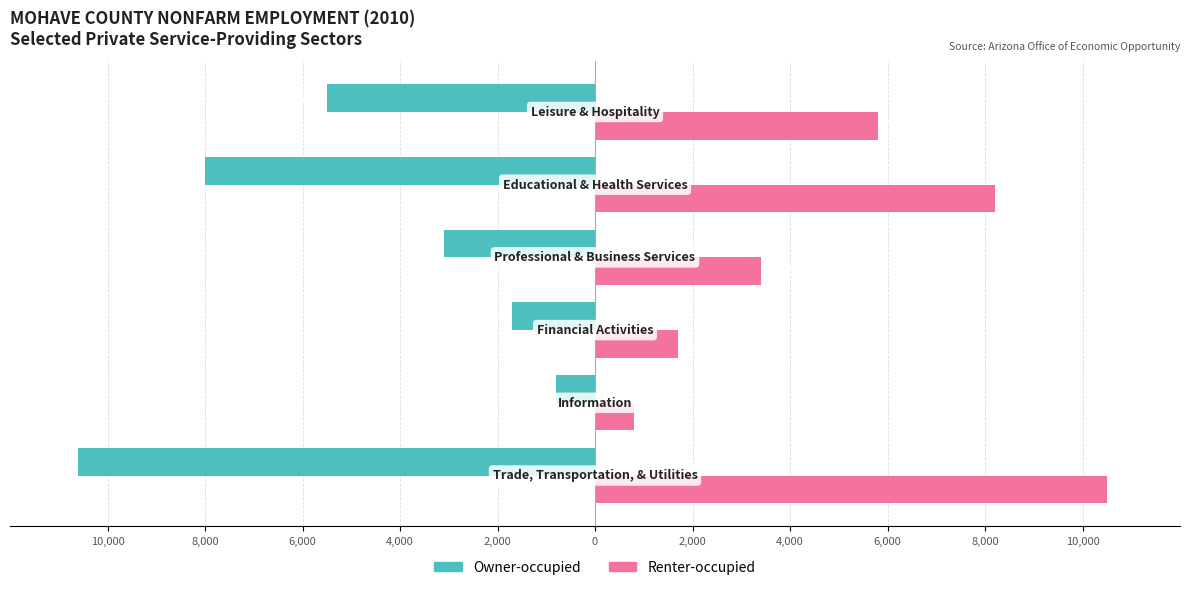

What is the difference between the second highest and second lowest values in the Owner-occupied series?

6300